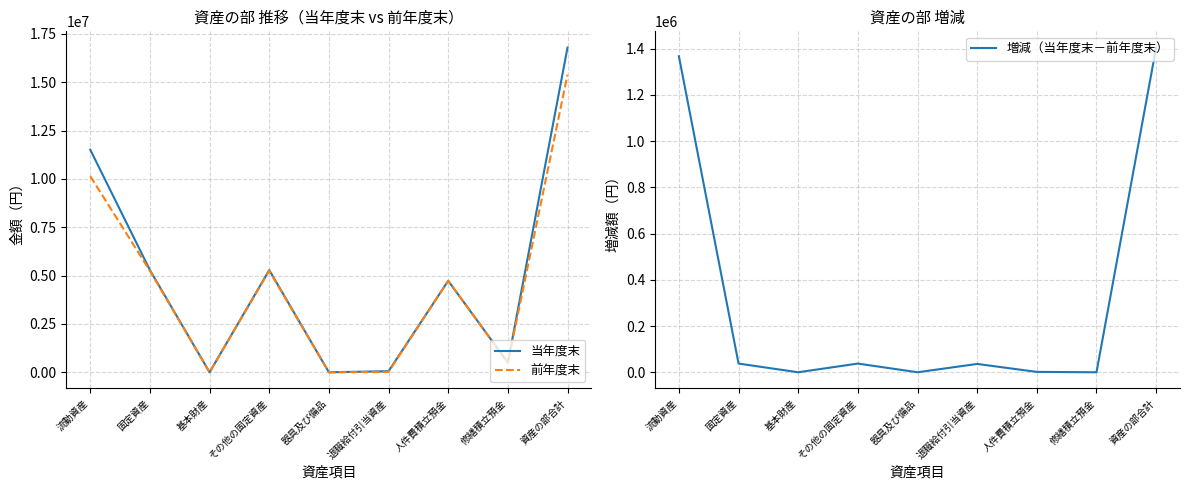

Which series changed the most between 固定資産 and 人件費積立預金?

当年度末